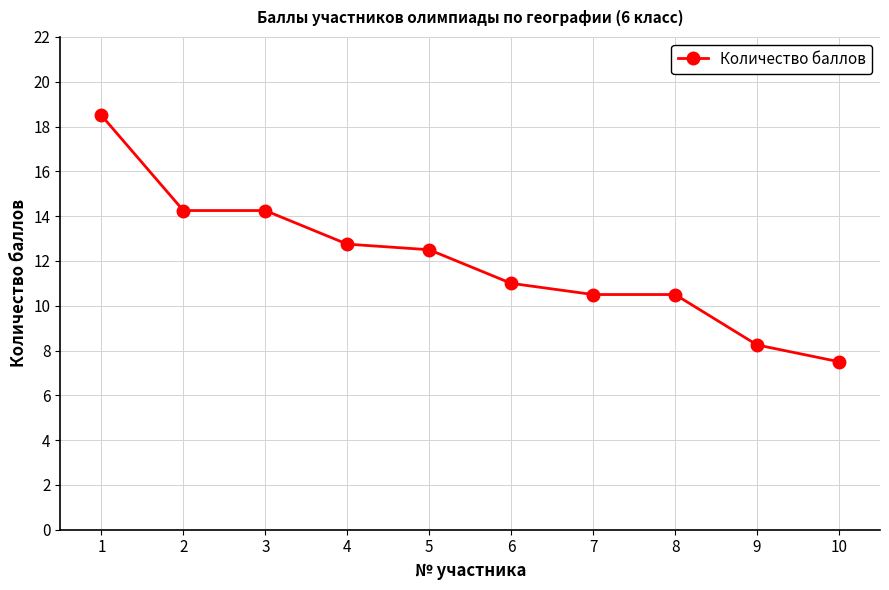

How many data points are above 12?

5